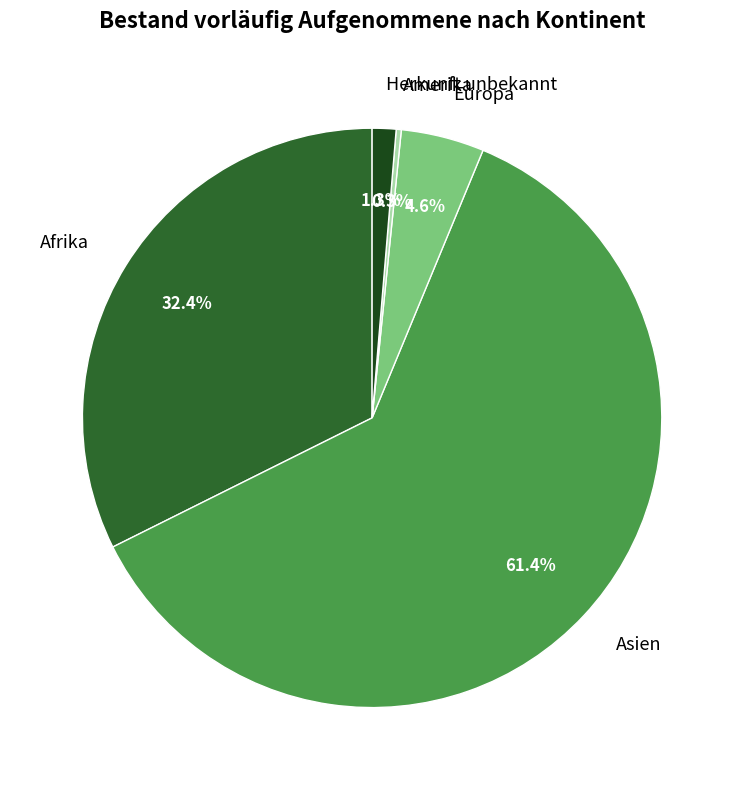

To the nearest percent, what is the difference between the largest and smallest slice percentages?

61%